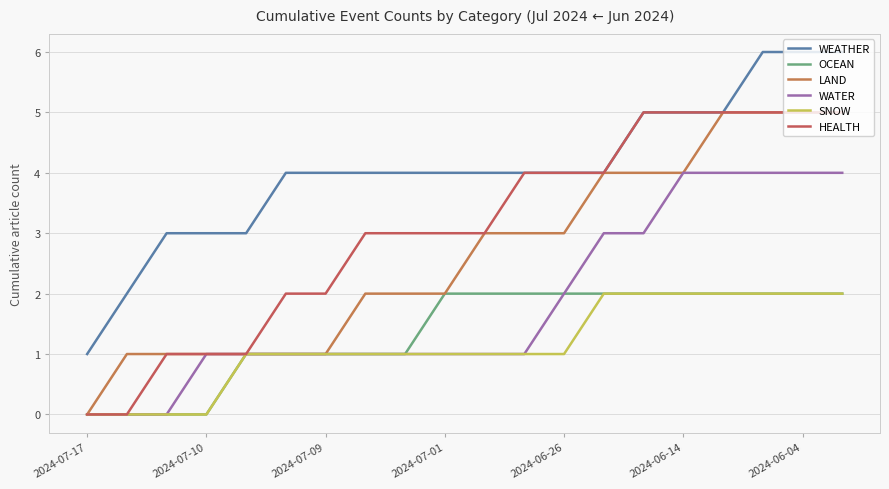

What is the average value of the LAND series?

3